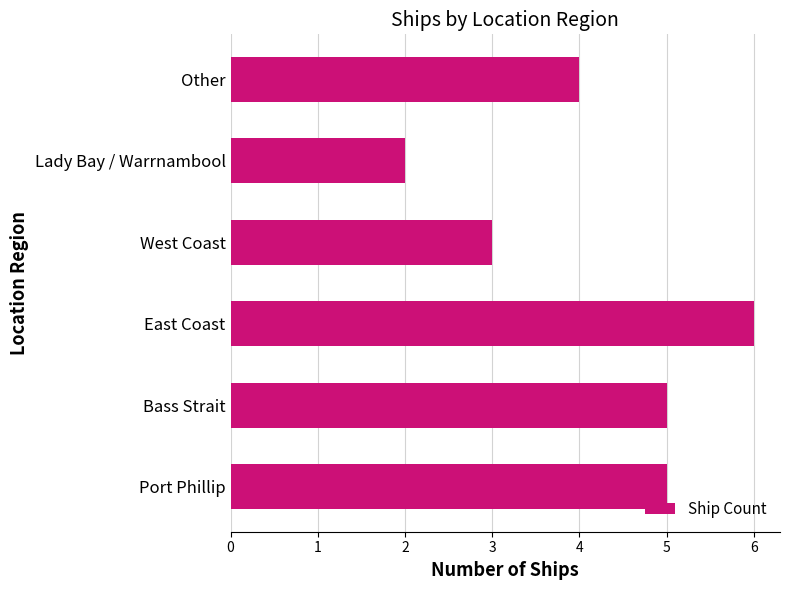

What is the smallest value displayed?

2